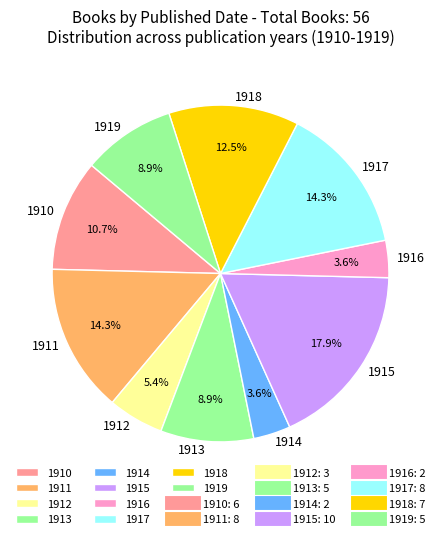

Between 1913 and 1910, which is larger?

1910